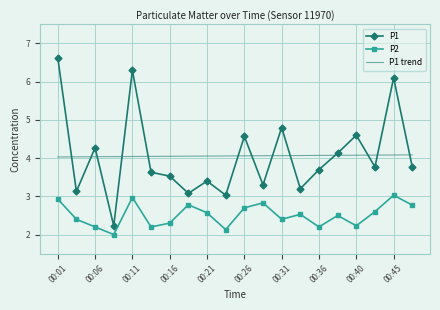

True or false: P1 and P2 intersect in this chart.

False